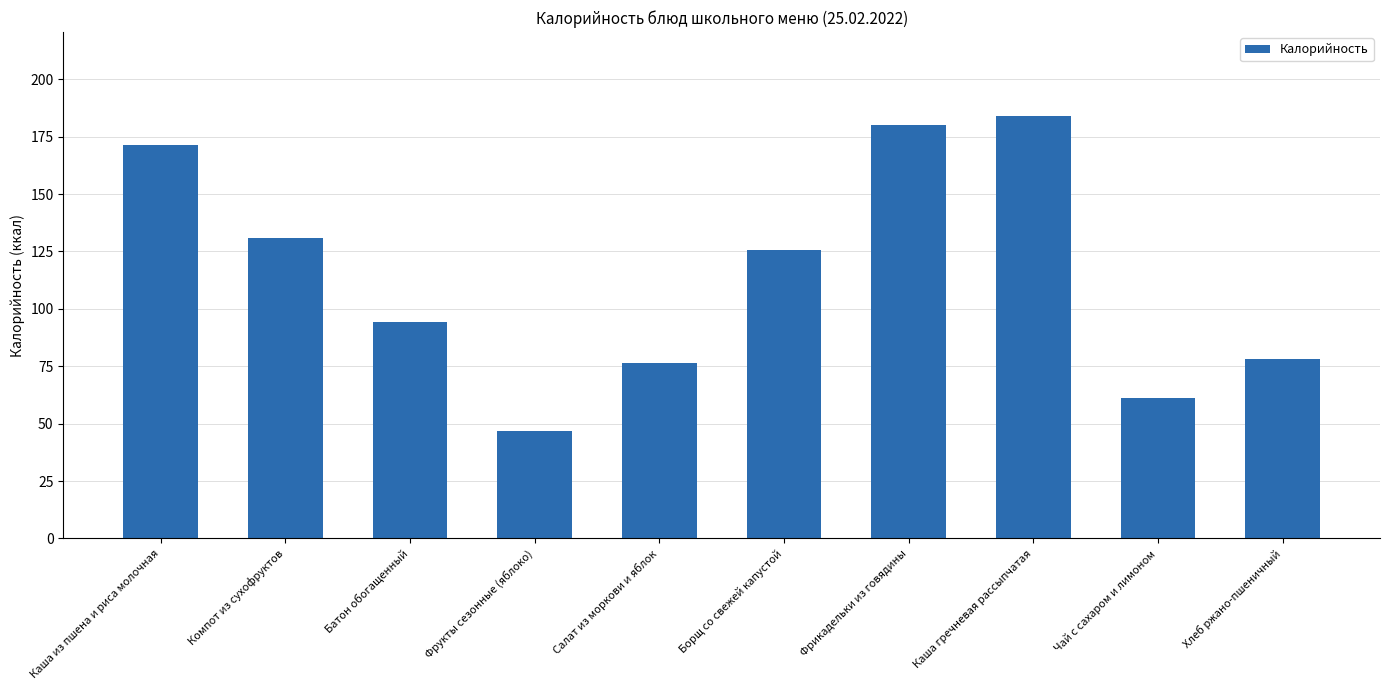

Which label corresponds to the smallest value in the chart?

Фрукты сезонные (яблоко)